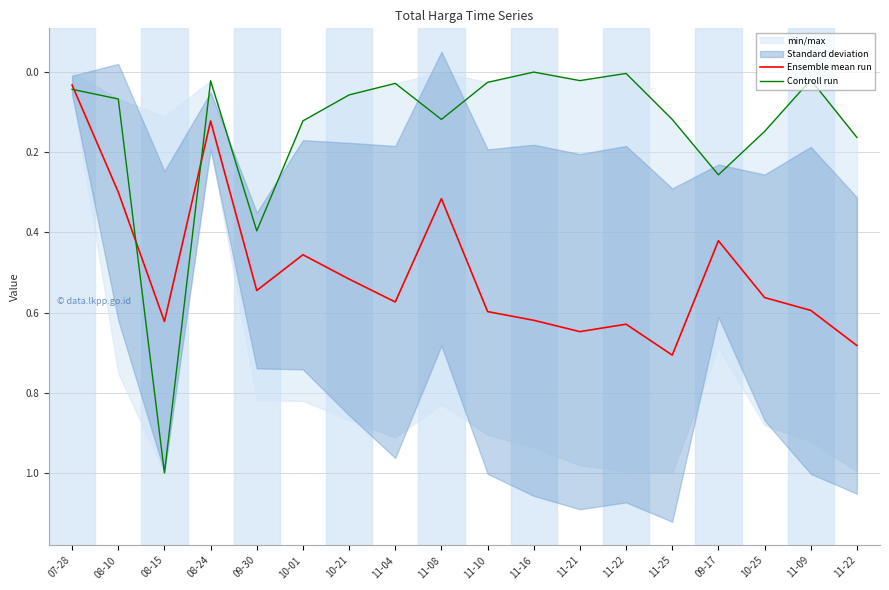

What is the sum of the Ensemble mean run values at 11-16 and 11-09?

1.2